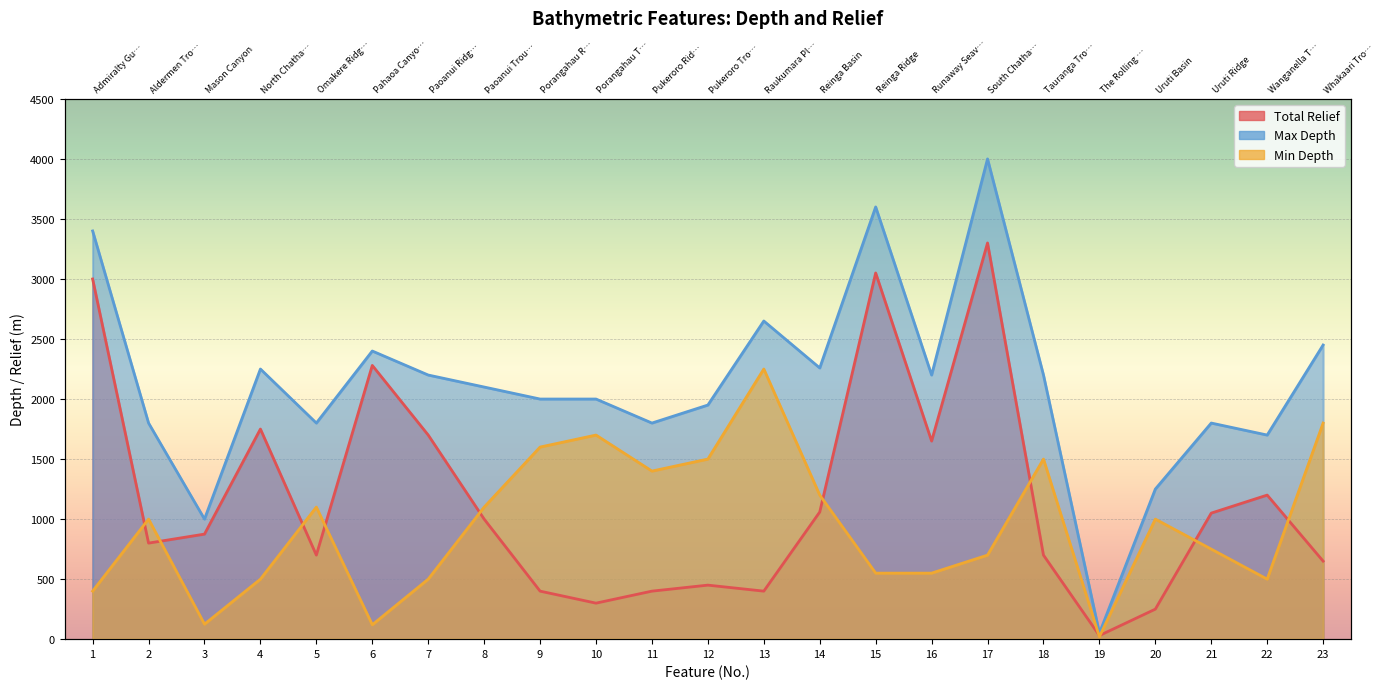

Where does the Min Depth series first go above 1000?

5